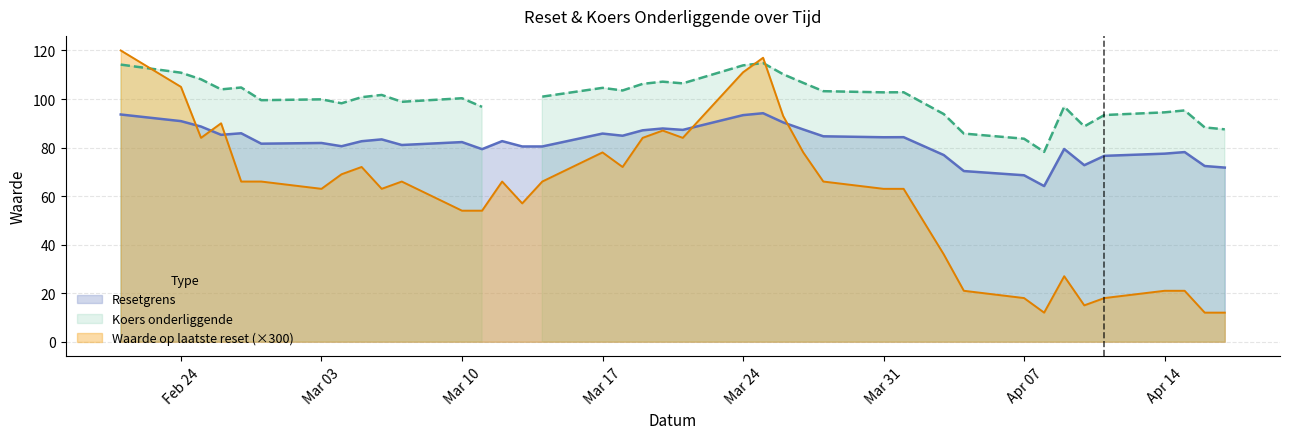

Where is the first local minimum for Waarde op laatste reset?

5